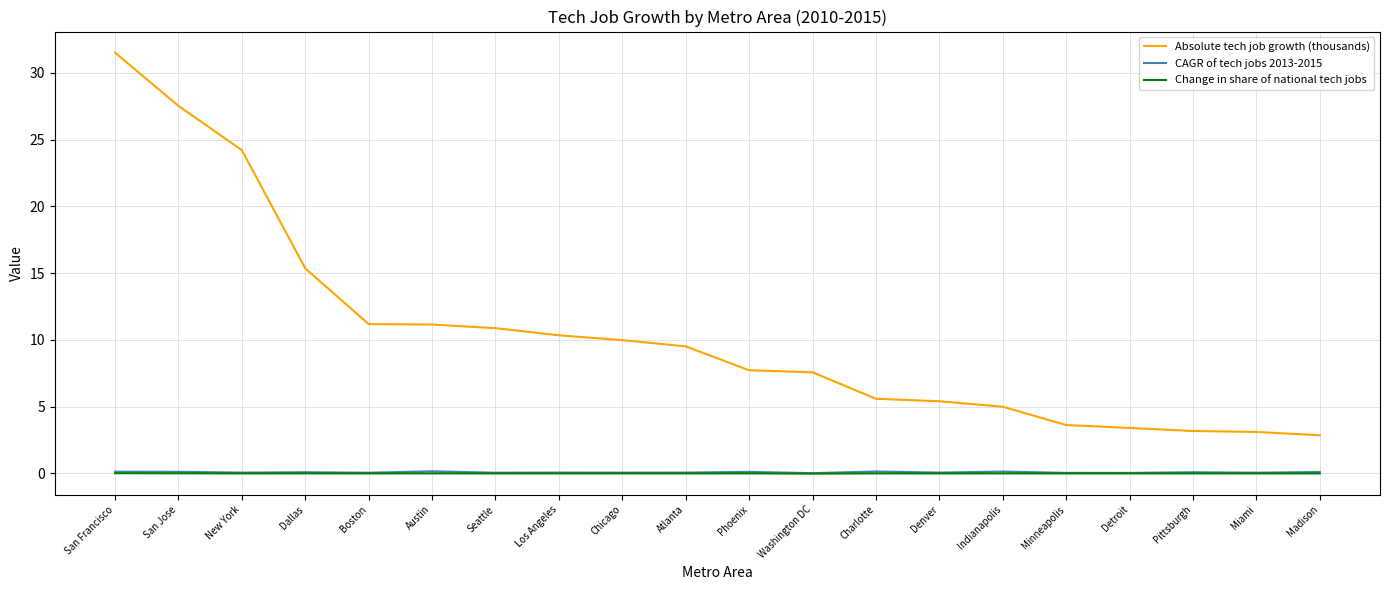

Count the CAGR of tech jobs 2013-2015 values in the range 0 to 1.

20